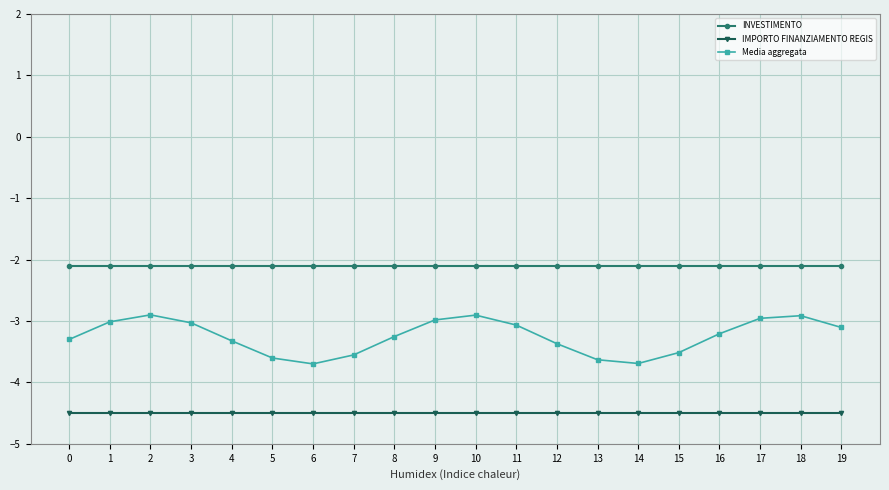

What value does the IMPORTO FINANZIAMENTO REGIS series have at 0?

-4.5